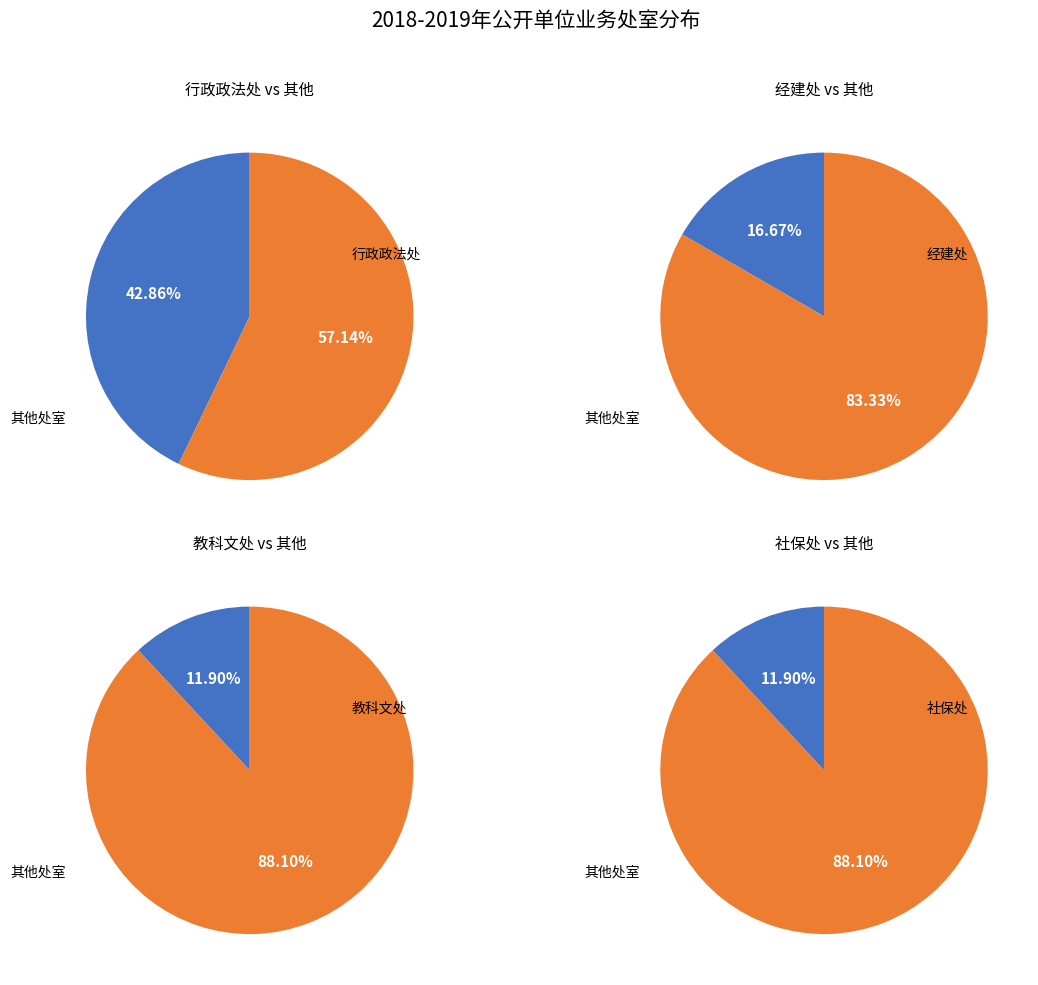

True or false: 经建处 accounts for 17% of the total.

True